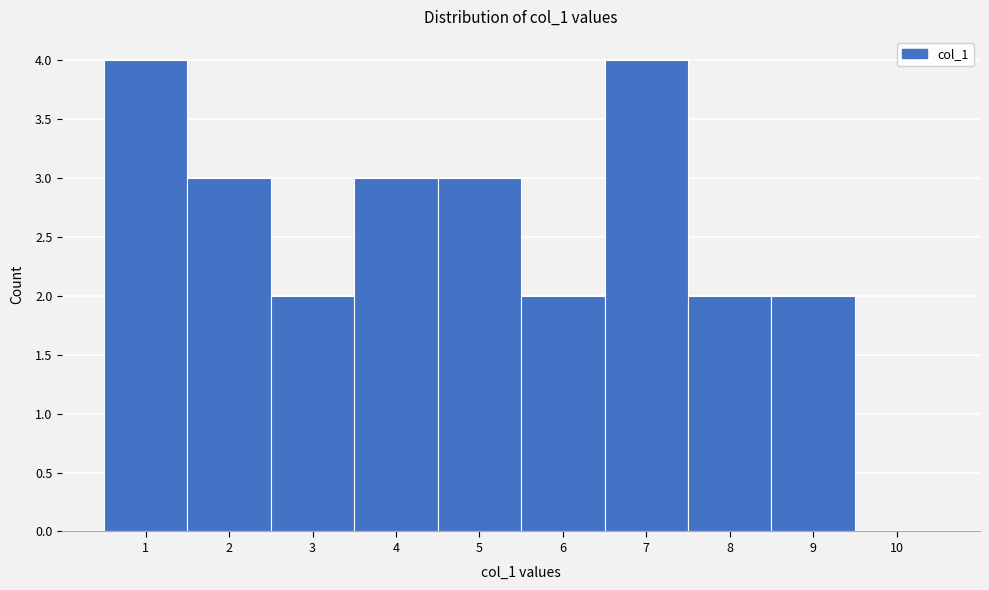

Reading left to right, transcribe all the data shown in this chart.

1=4	2=3	3=2	4=3	5=3	6=2	7=4	8=2	9=2	10=0